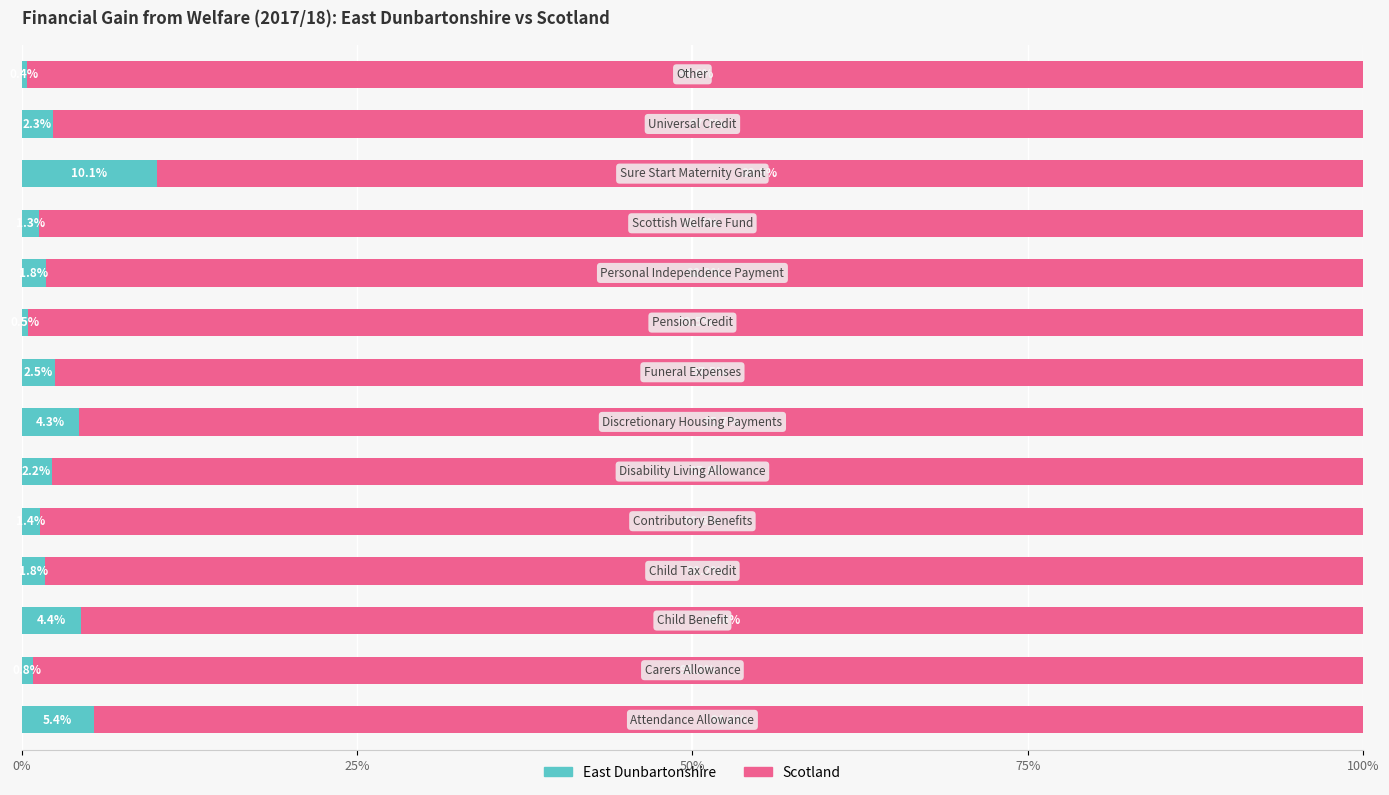

What is the lowest value of the East Dunbartonshire series?

0.4